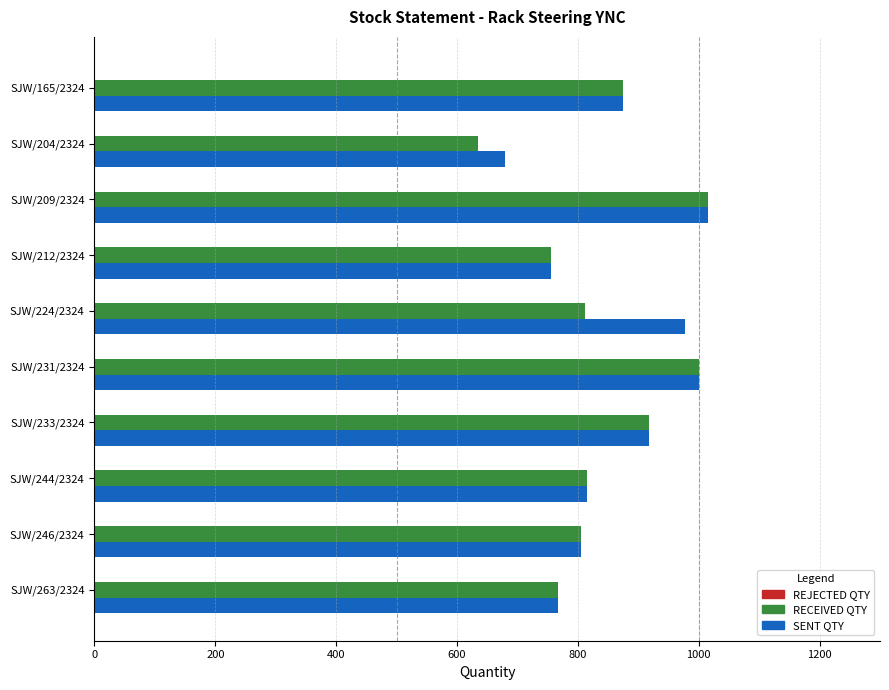

Which series has the largest range (max minus min)?

RECEIVED QTY